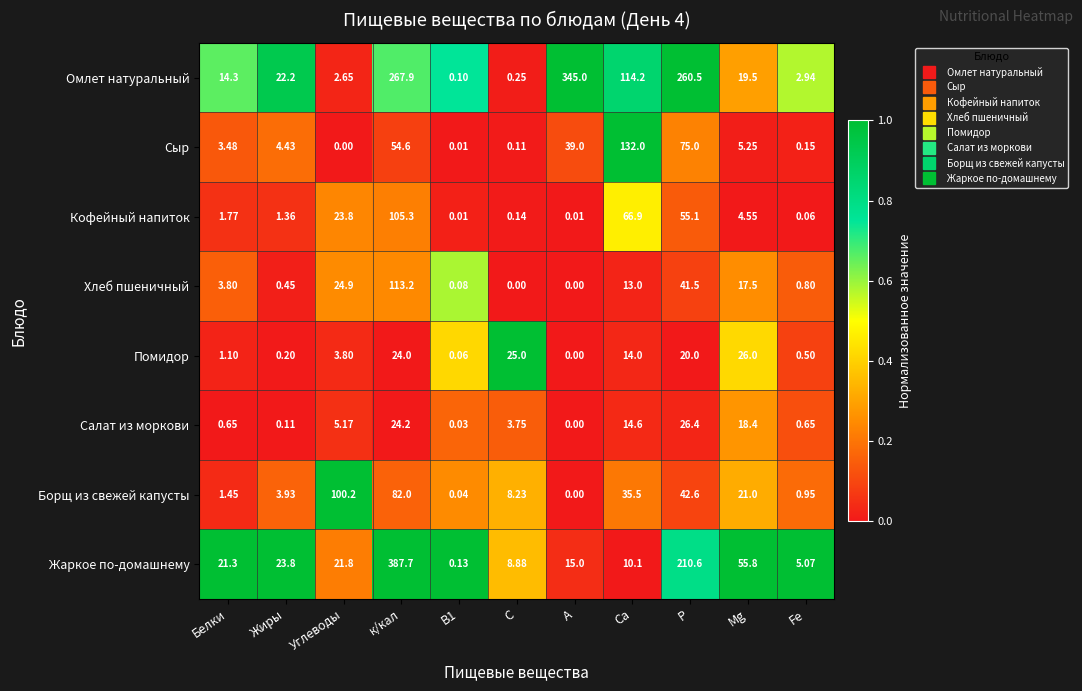

At which label is Жаркое по-домашнему closest to 193?

Р